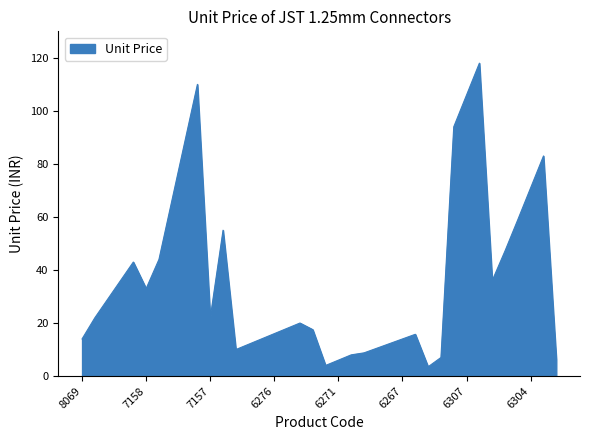

What is the maximum value shown in the chart?

118.0